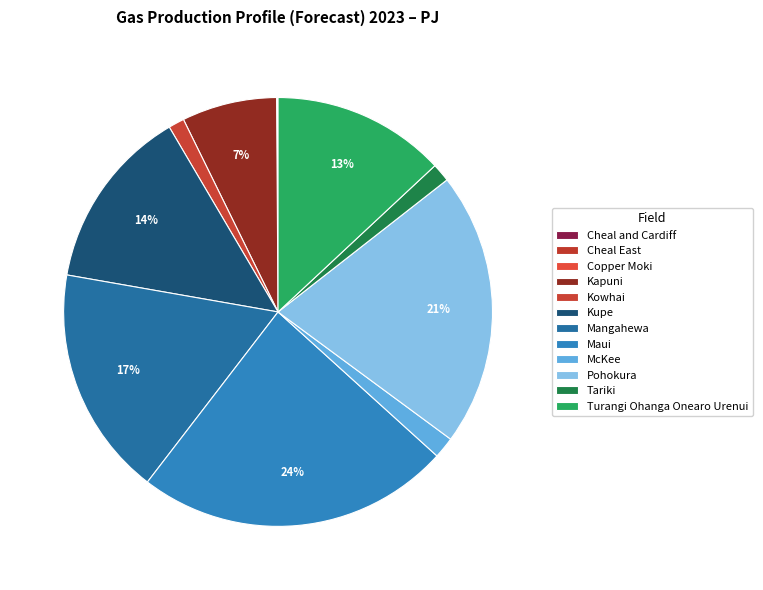

Is the sum of Kupe and Cheal East greater than half?

No